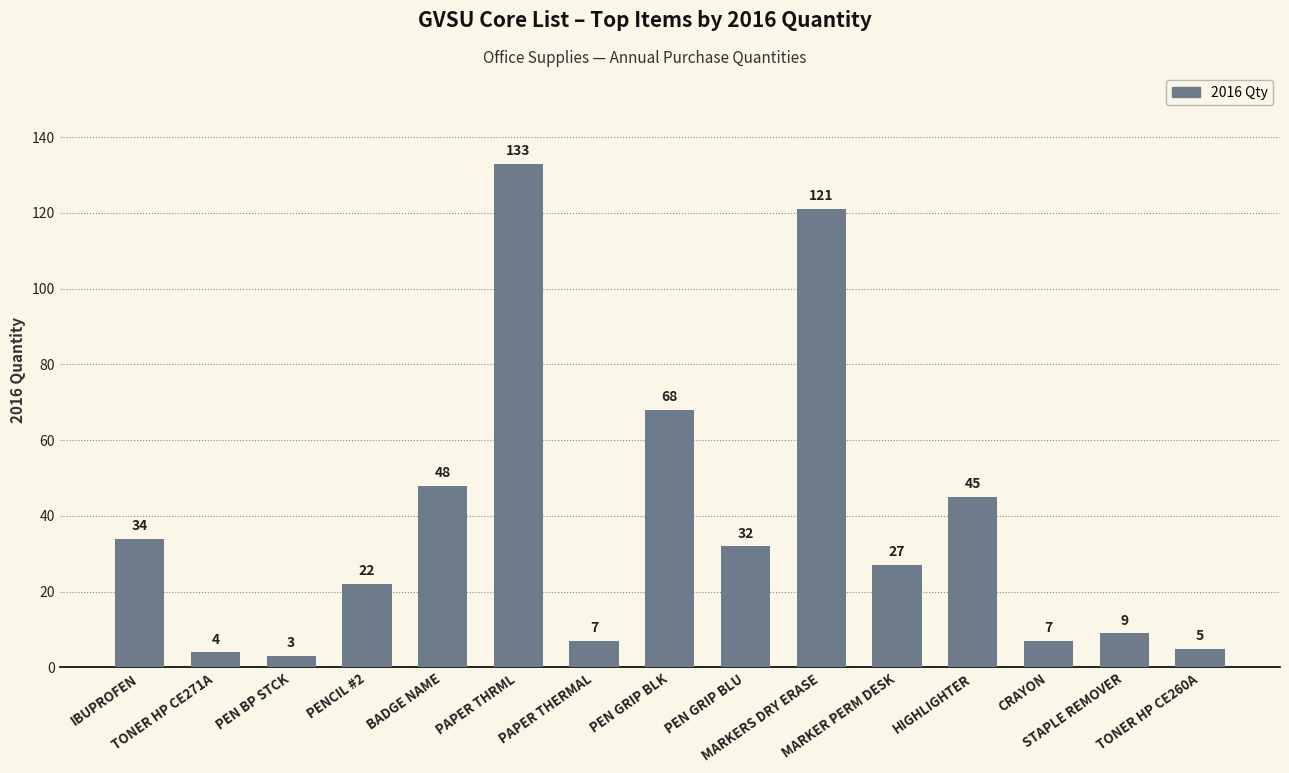

Reading left to right, list all the values displayed in this chart.

IBUPROFEN=34	TONER HP CE271A=4	PEN BP STCK=3	PENCIL #2=22	BADGE NAME=48	PAPER THRML=133	PAPER THERMAL=7	PEN GRIP BLK=68	PEN GRIP BLU=32	MARKERS DRY ERASE=121	MARKER PERM DESK=27	HIGHLIGHTER=45	CRAYON=7	STAPLE REMOVER=9	TONER HP CE260A=5